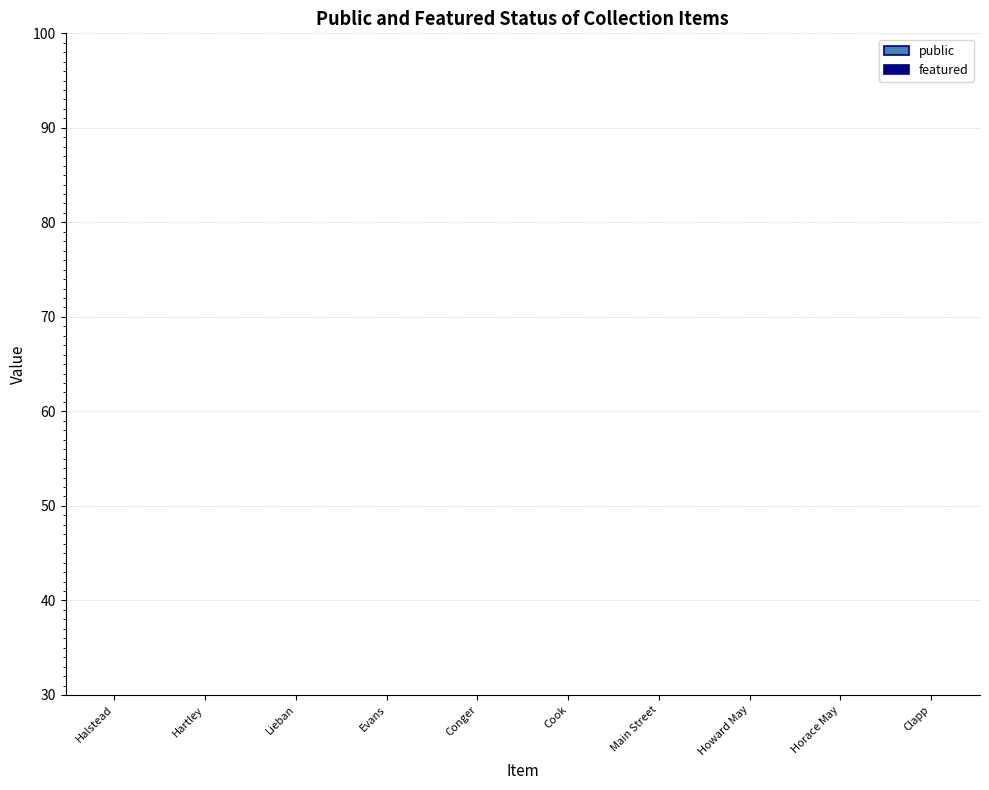

What is the total value across all series at Main Street?

1